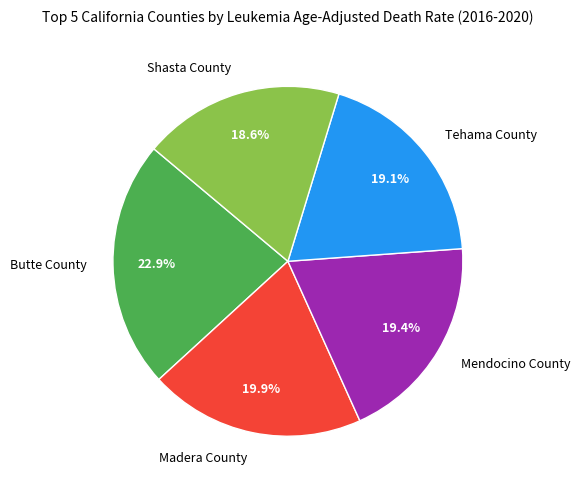

How many slices are in this pie chart?

5